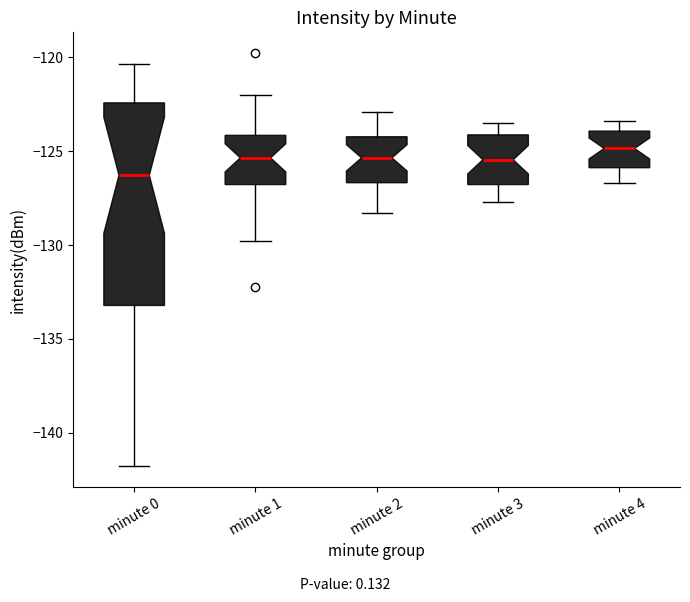

Where does the median line of the box for minute 1 sit on the y-axis? The values are not printed on the chart, so give them approximately, as read against the axis.

-125.5